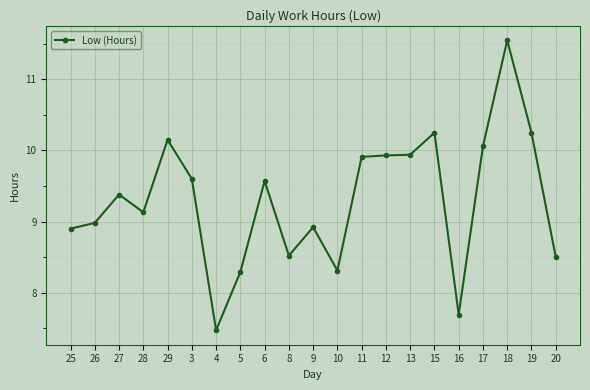

The value at 11 is 9.9. True or false?

True